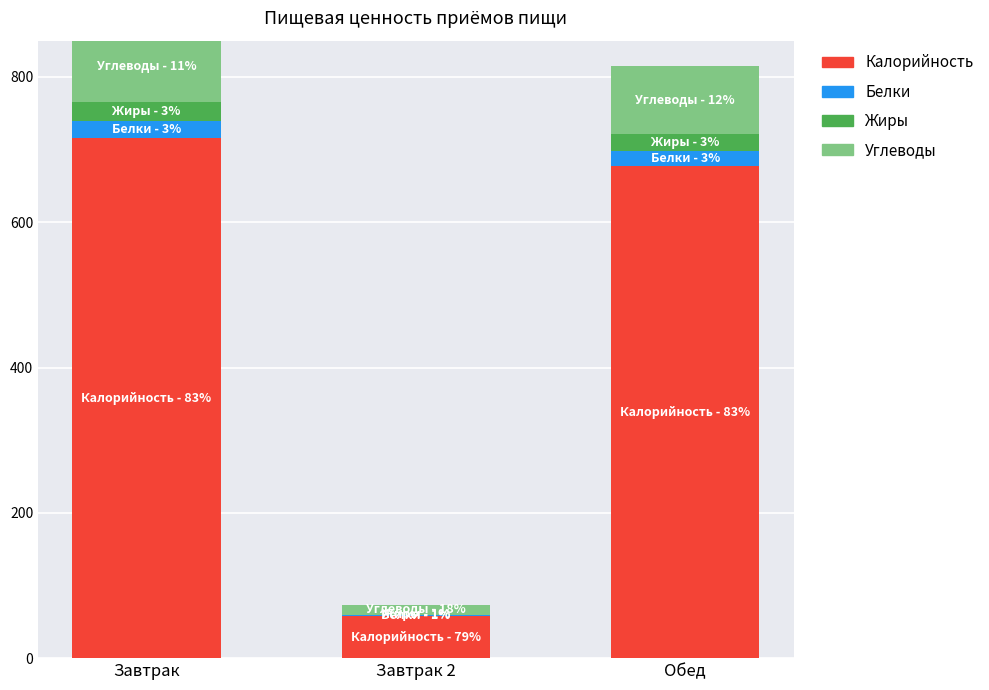

Read the Углеводы value at Завтрак, to the nearest 5.

100